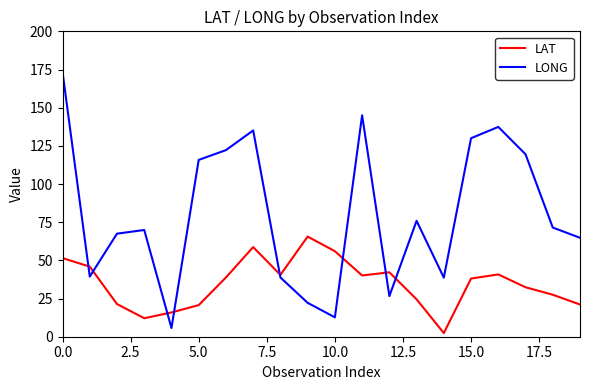

How many lines are shown in the chart?

2